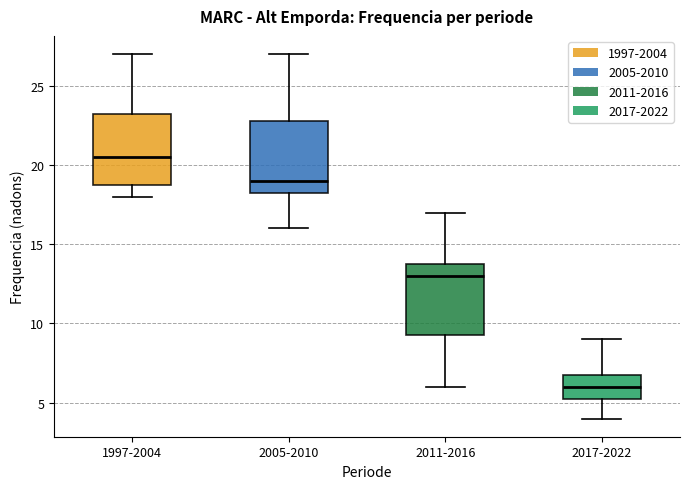

Where does the median line of the box for 1997-2004 sit on the y-axis? The values are not printed on the chart, so give them approximately, as read against the axis.

20.5